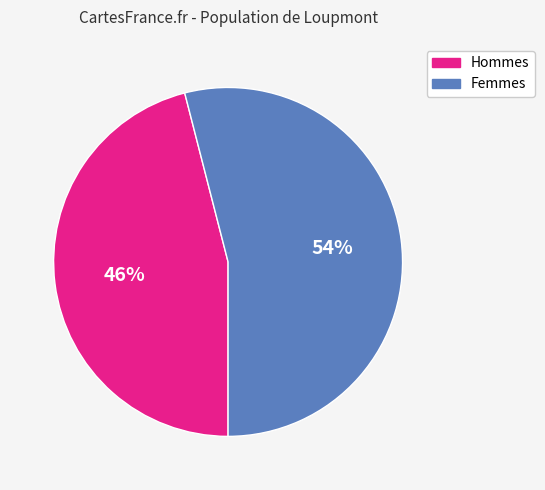

Is there any slice that represents more than half of the pie?

Yes